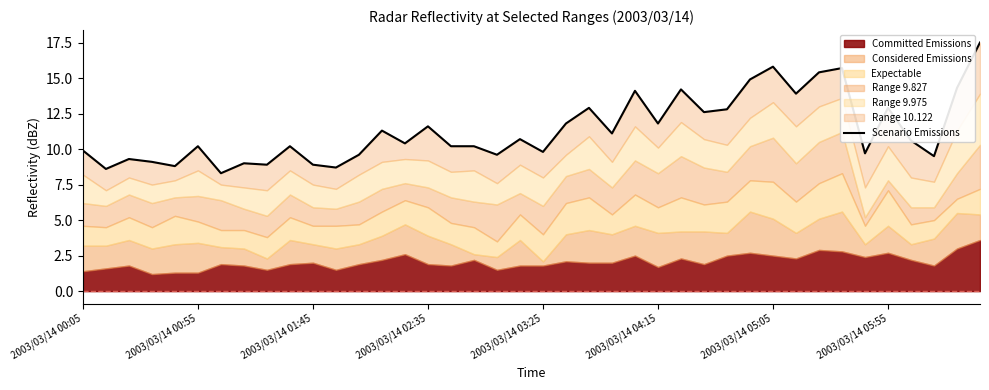

What is the average value?

11.4